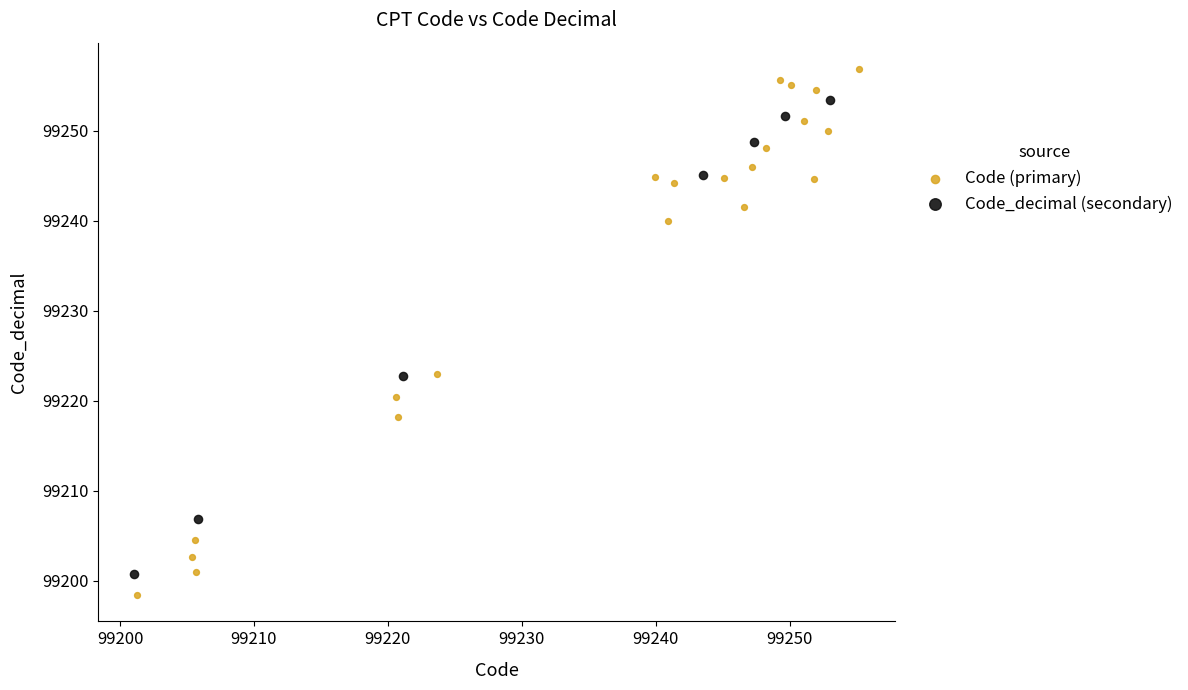

Which series contains the highest Y value?

Code (primary)